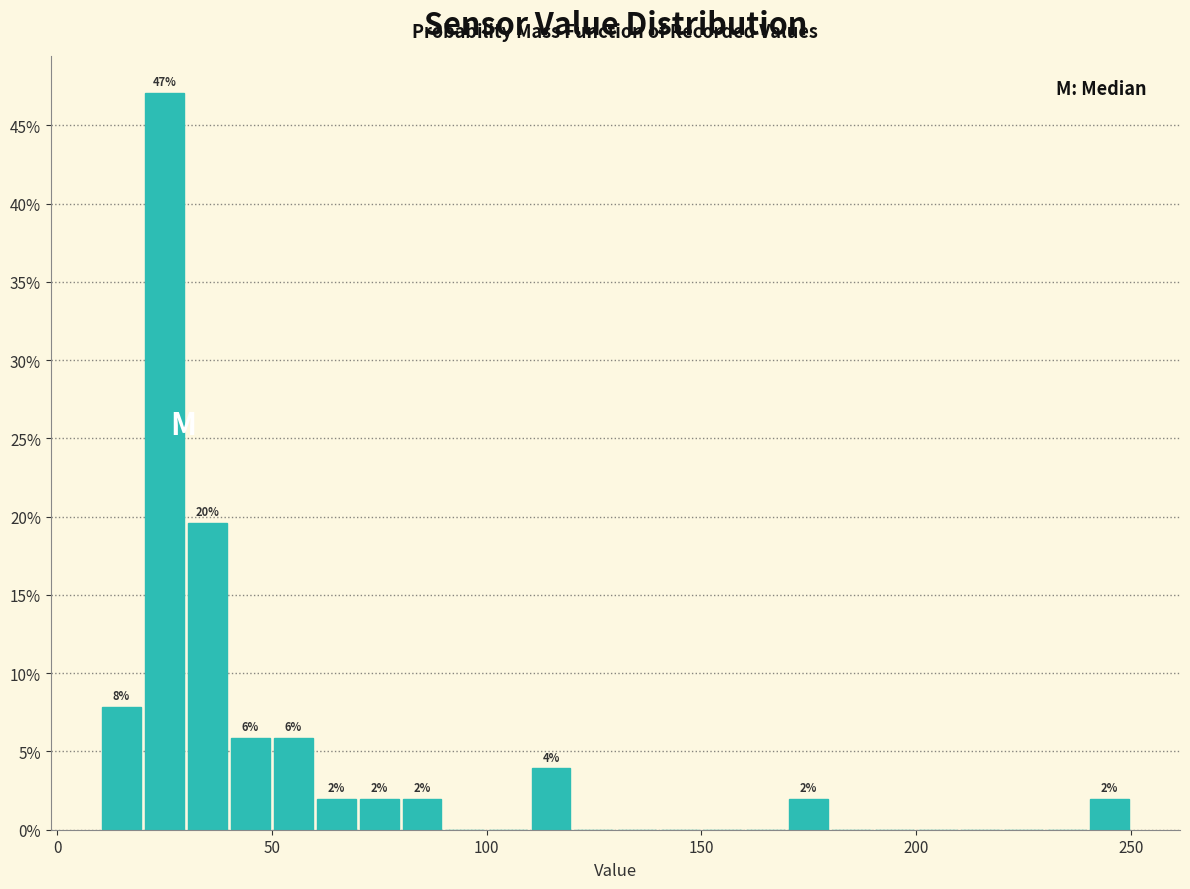

Around what value on the x-axis is the tallest bar? Give the approximate position of its centre, as read against the axis.

25